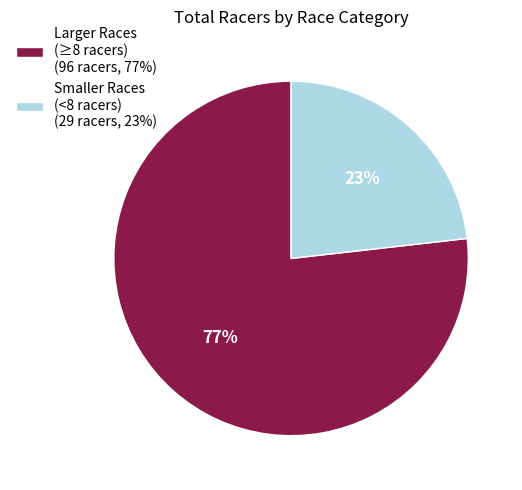

How many segments does this pie chart have?

2